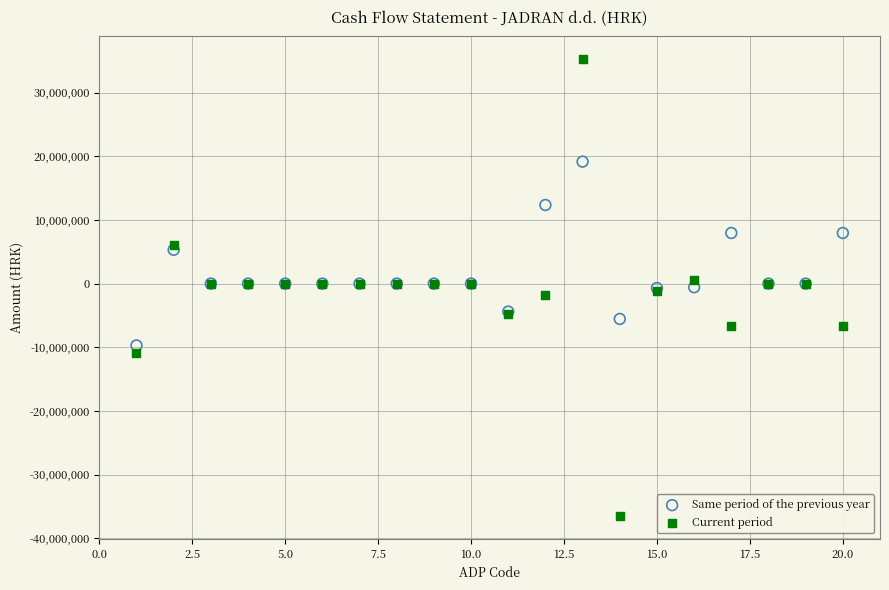

Which series has the largest Y range (max minus min)?

Current period